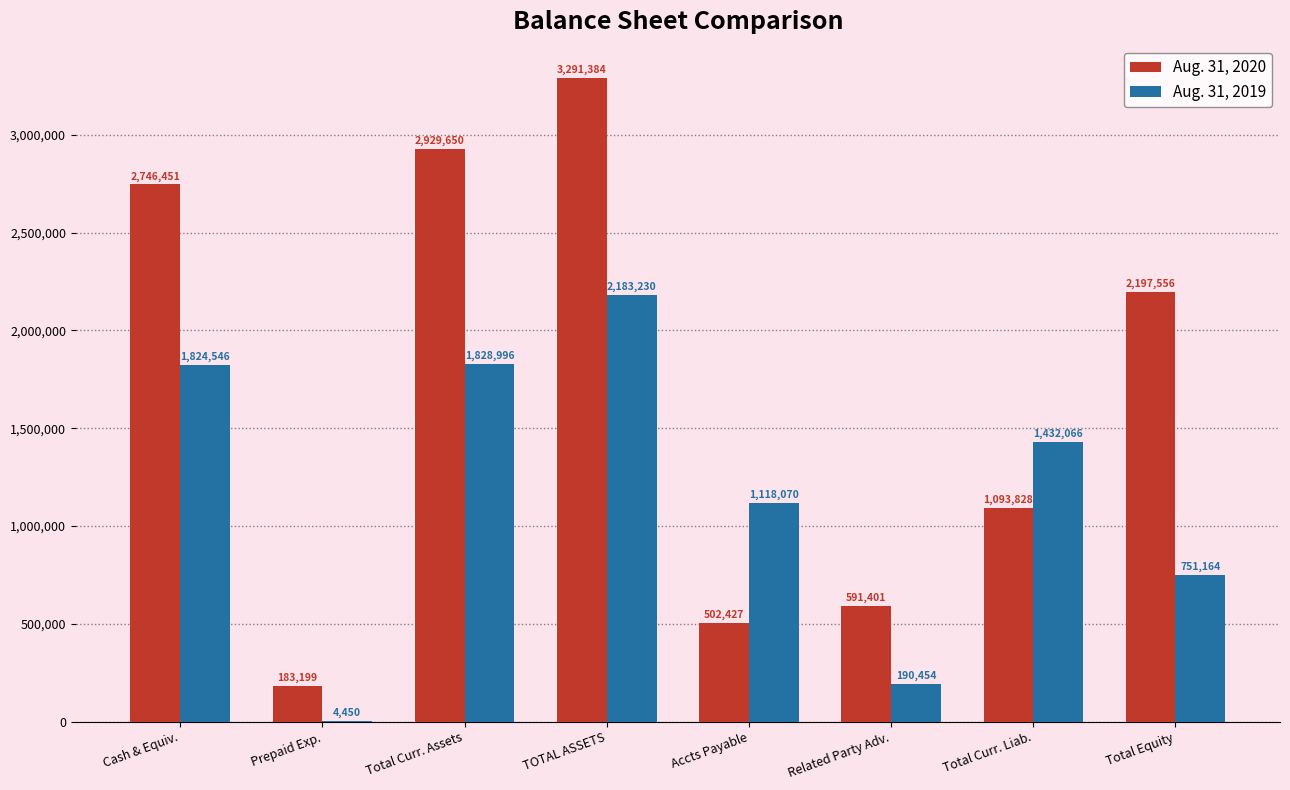

What is the maximum value for Aug. 31, 2019?

2183230